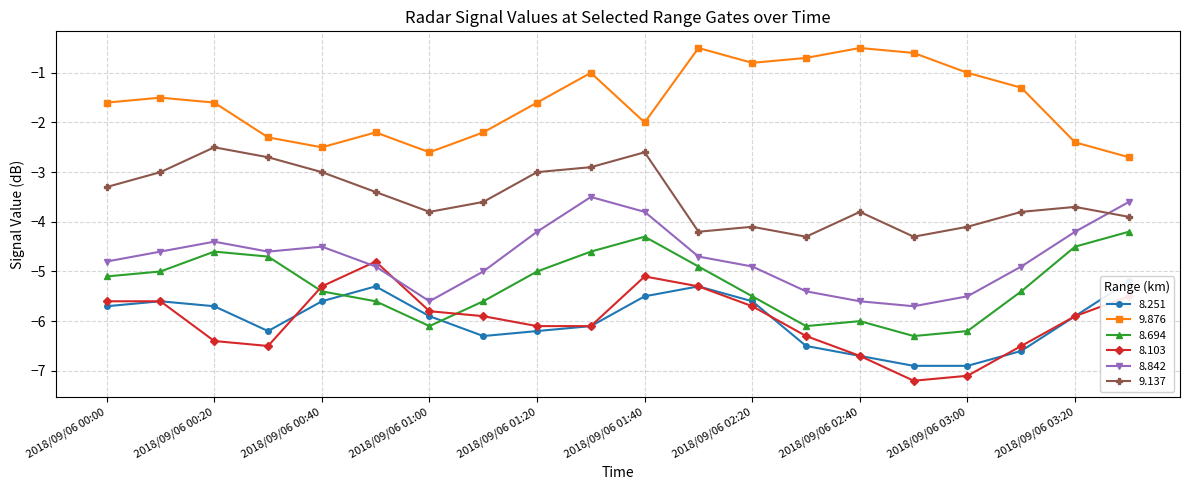

How many interior local valleys does the 8.694 series have?

3